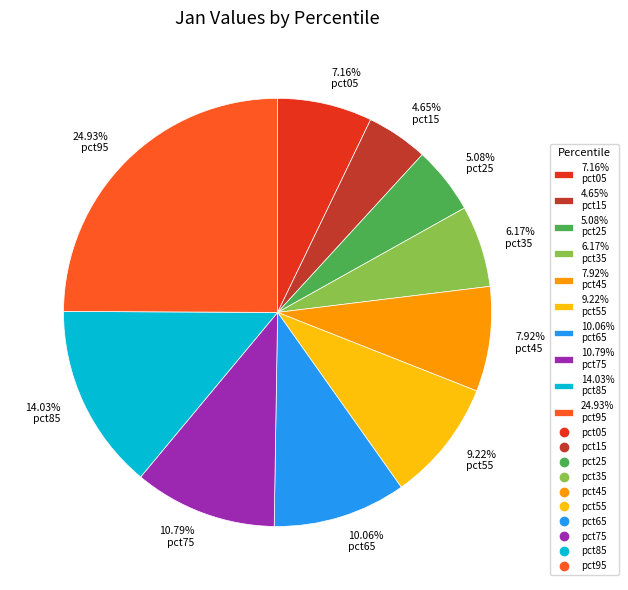

Is the sum of 5.08% pct25 and 7.92% pct45 greater than half?

No